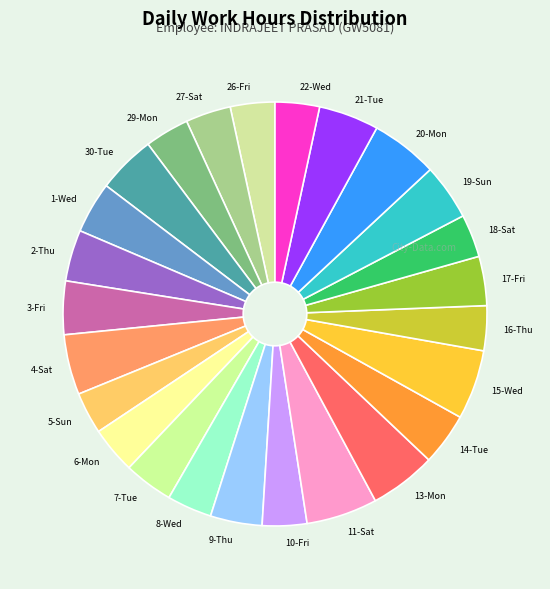

Is 13-Mon the majority of the pie?

No